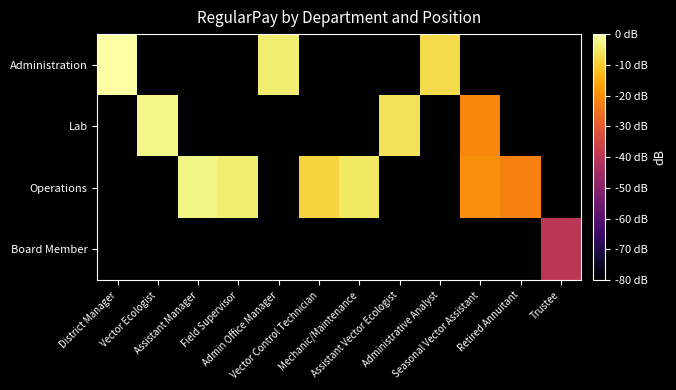

True or false: Operations has a value of -22.0 at Retired Annuitant.

True